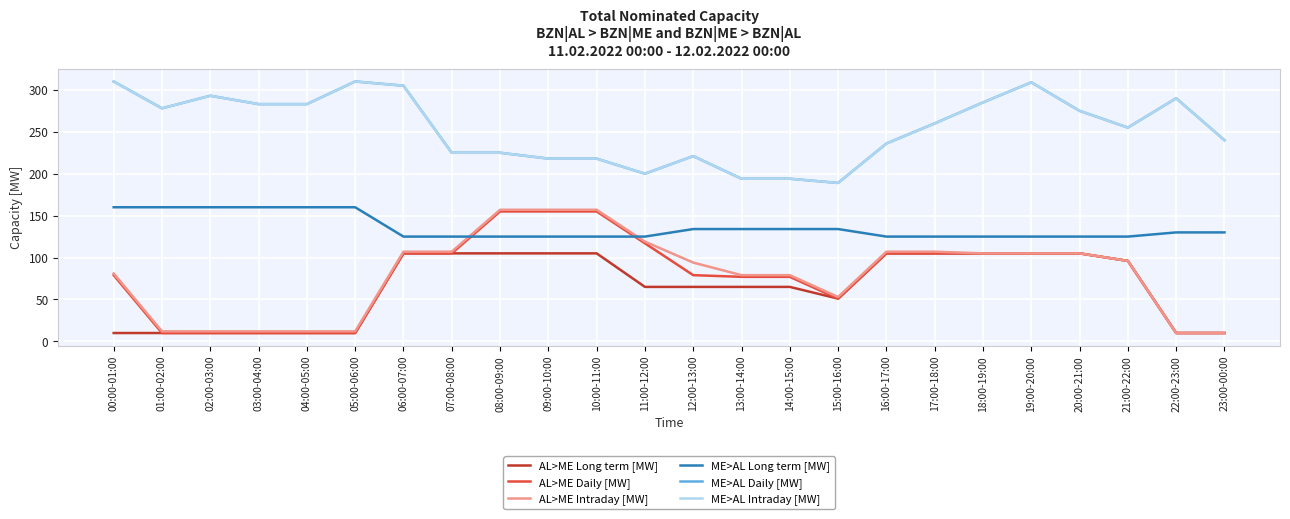

At which category does the chart reach its peak across all series?

00:00-01:00